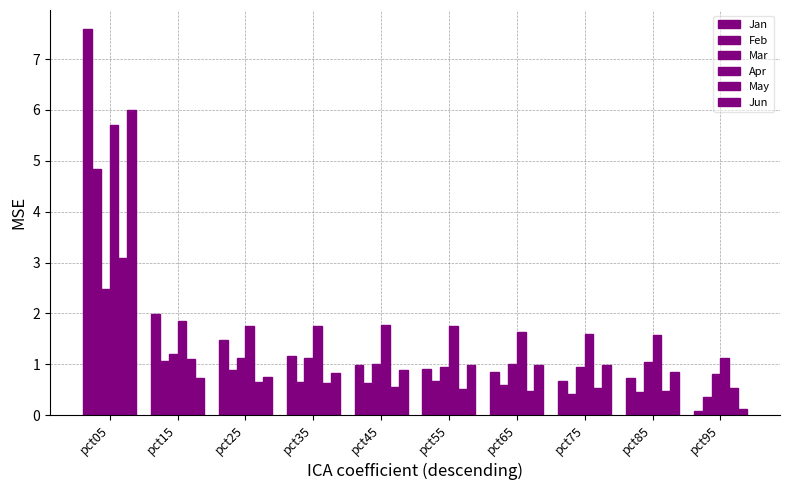

Reading left to right, extract all data points from this chart.

Jan: pct05=7.6	pct15=2.0	pct25=1.5	pct35=1.2	pct45=1.0	pct55=0.9	pct65=0.8	pct75=0.7	pct85=0.7	pct95=0.1
Feb: pct05=4.8	pct15=1.1	pct25=0.9	pct35=0.6	pct45=0.6	pct55=0.7	pct65=0.6	pct75=0.4	pct85=0.5	pct95=0.3
Mar: pct05=2.5	pct15=1.2	pct25=1.1	pct35=1.1	pct45=1.0	pct55=1.0	pct65=1.0	pct75=0.9	pct85=1.1	pct95=0.8
Apr: pct05=5.7	pct15=1.8	pct25=1.7	pct35=1.8	pct45=1.8	pct55=1.8	pct65=1.6	pct75=1.6	pct85=1.6	pct95=1.1
May: pct05=3.1	pct15=1.1	pct25=0.7	pct35=0.6	pct45=0.5	pct55=0.5	pct65=0.5	pct75=0.5	pct85=0.5	pct95=0.5
Jun: pct05=6.0	pct15=0.7	pct25=0.8	pct35=0.8	pct45=0.9	pct55=1.0	pct65=1.0	pct75=1.0	pct85=0.9	pct95=0.1